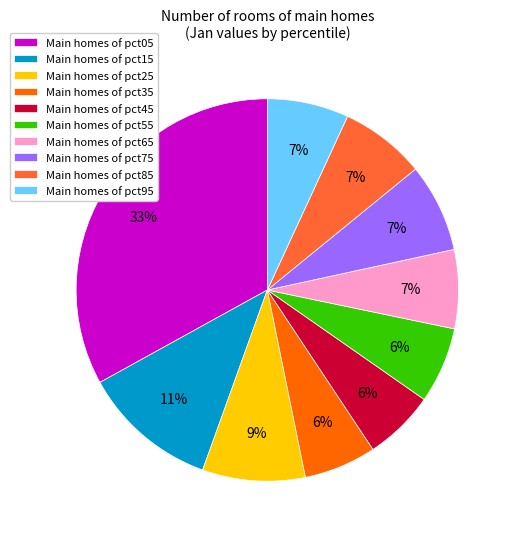

To the nearest percent, what is the difference between the largest and smallest slice percentages?

27%